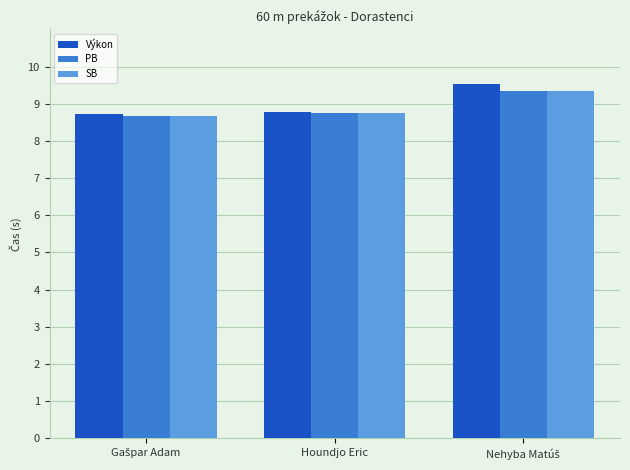

Which series has the widest spread of values?

Výkon